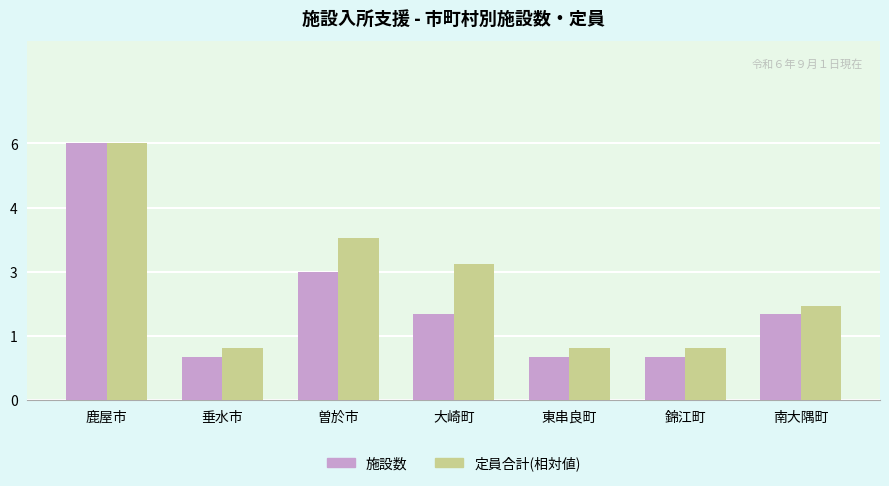

What are all the series names shown in the legend?

施設数, 定員合計(相対値)